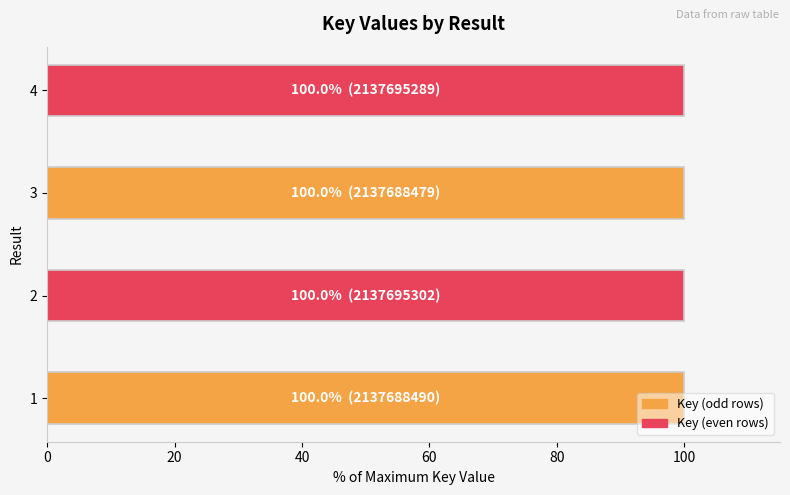

What is the minimum value shown in the chart?

100.0